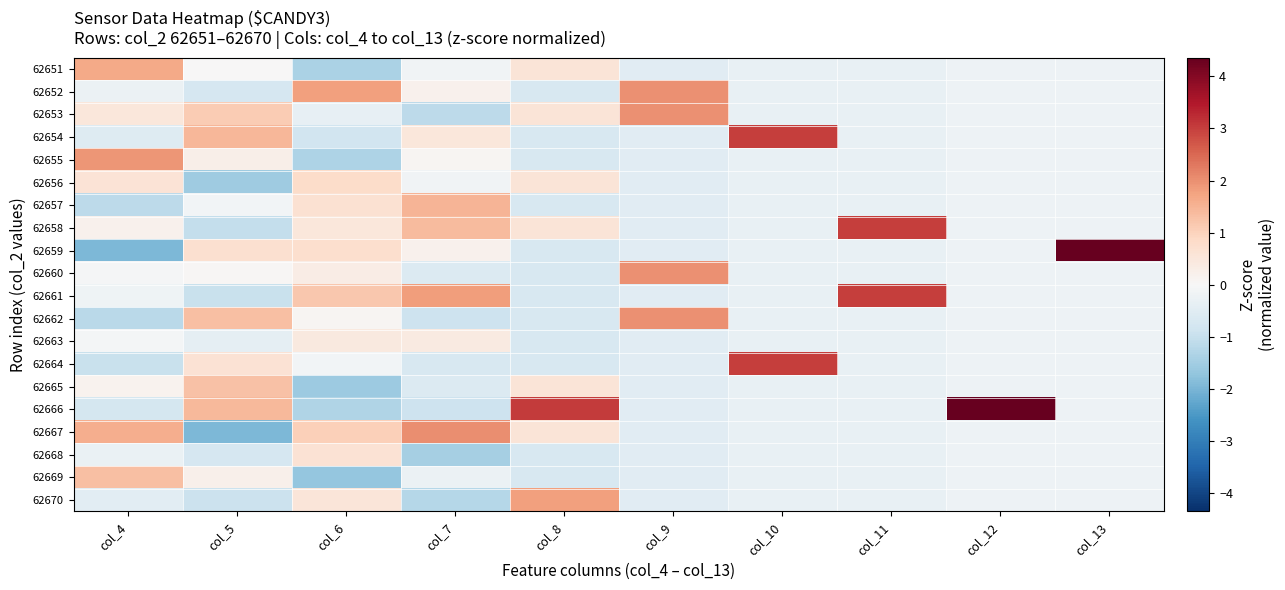

At col_13, list the series in order from largest to smallest.

62659, 62651, 62652, 62653, 62654, 62655, 62656, 62657, 62658, 62660, 62661, 62662, 62663, 62664, 62665, 62666, 62667, 62668, 62669, 62670